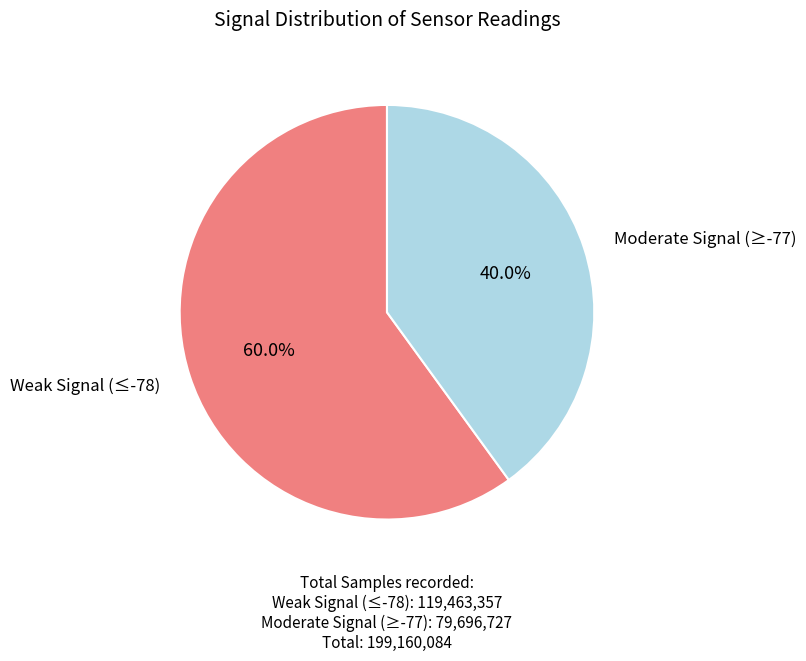

Is there any slice that represents more than half of the pie?

Yes